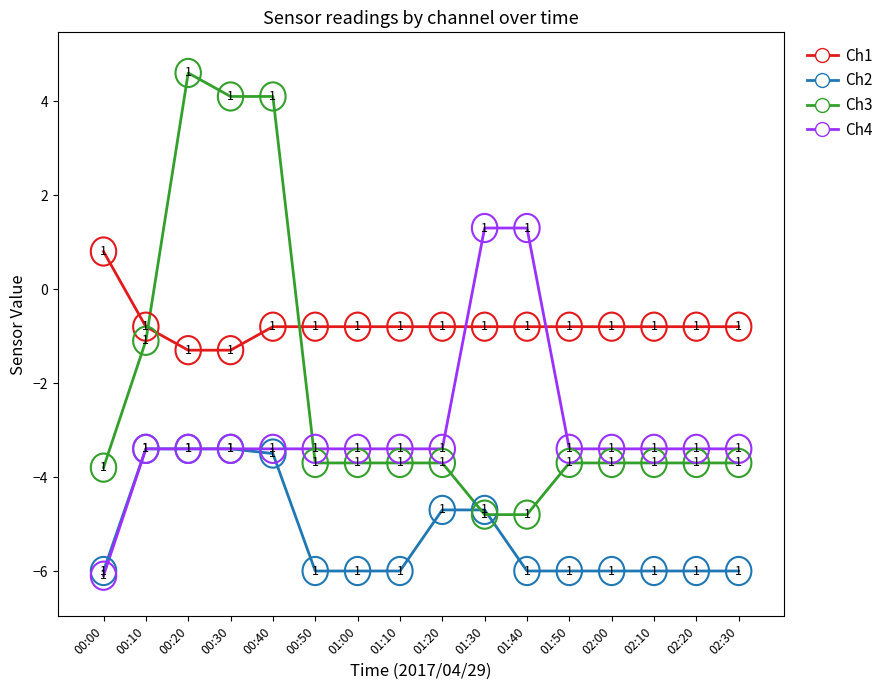

At which category is the sum across all series the highest?

00:20